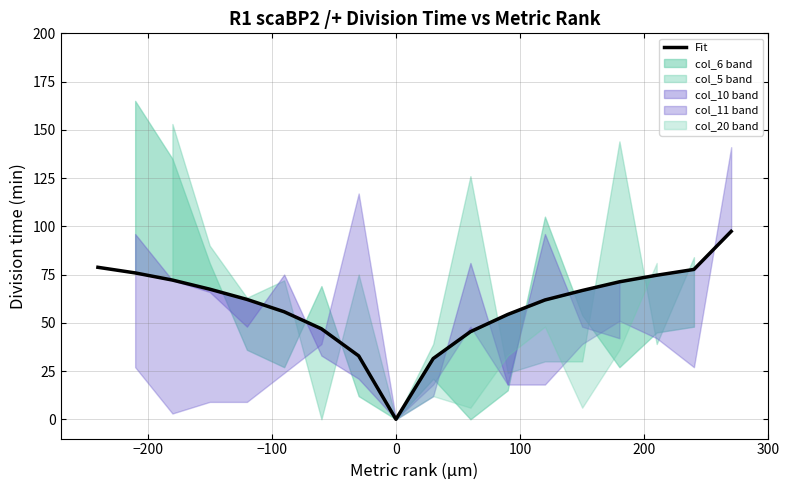

At which category does the data reach its first local valley?

8